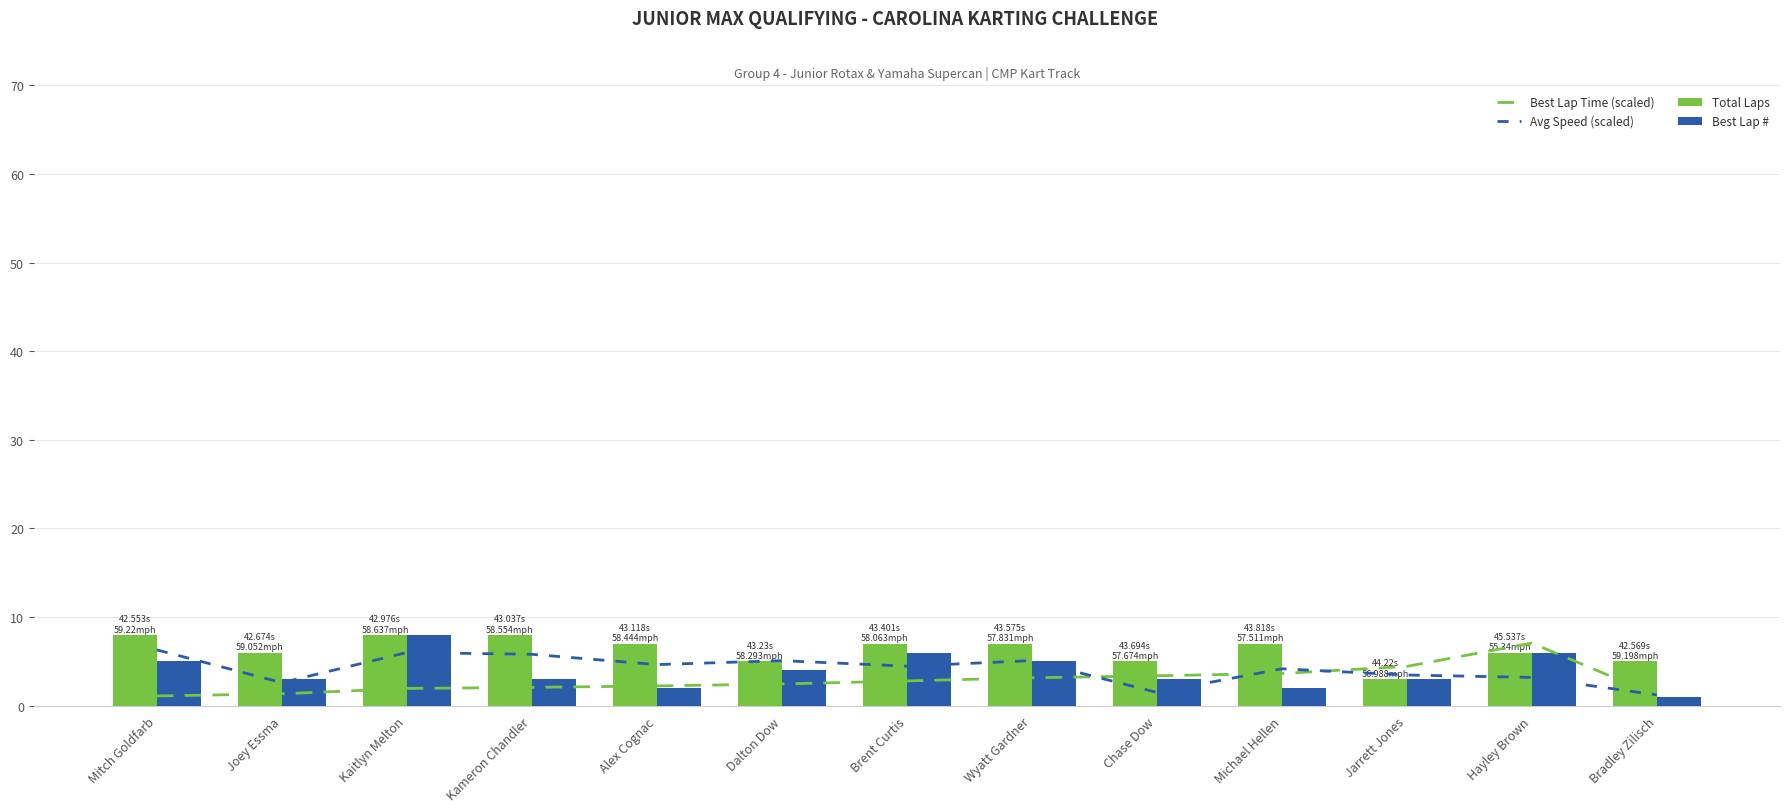

Count the Best Lap # values in the range 3 to 5.

7